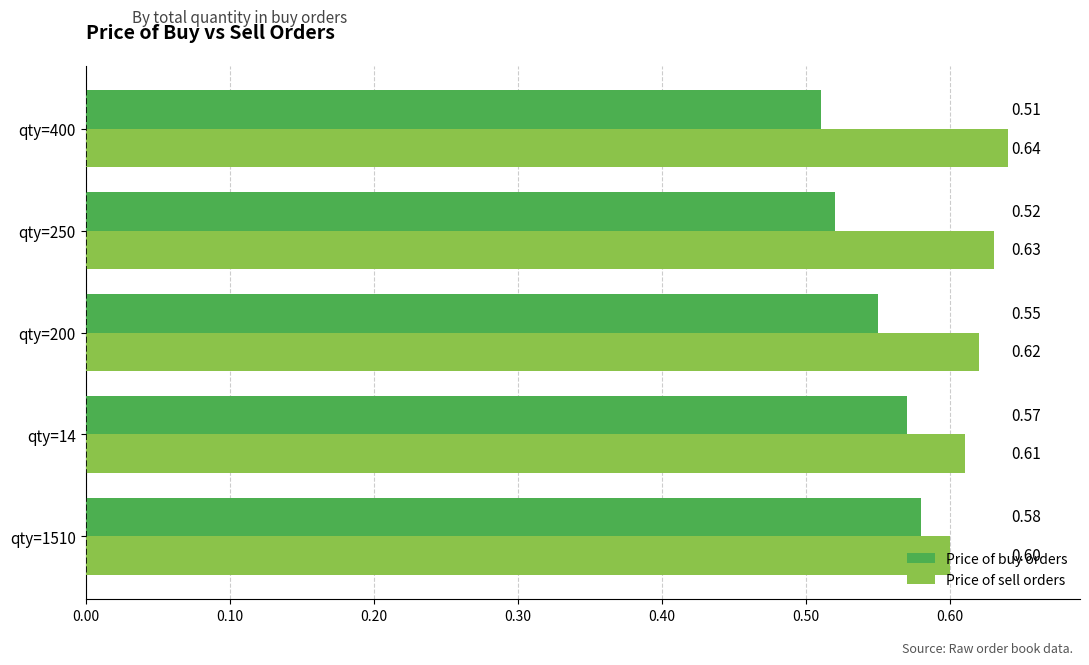

Which series has the largest range (max minus min)?

Price of buy orders